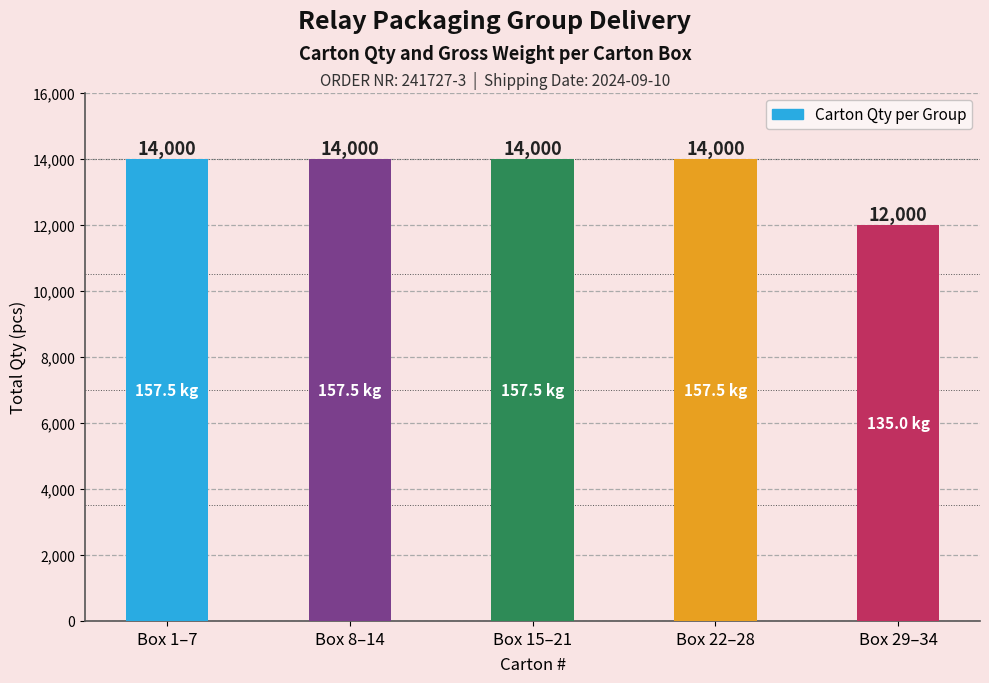

What is the sum of all values?

68000